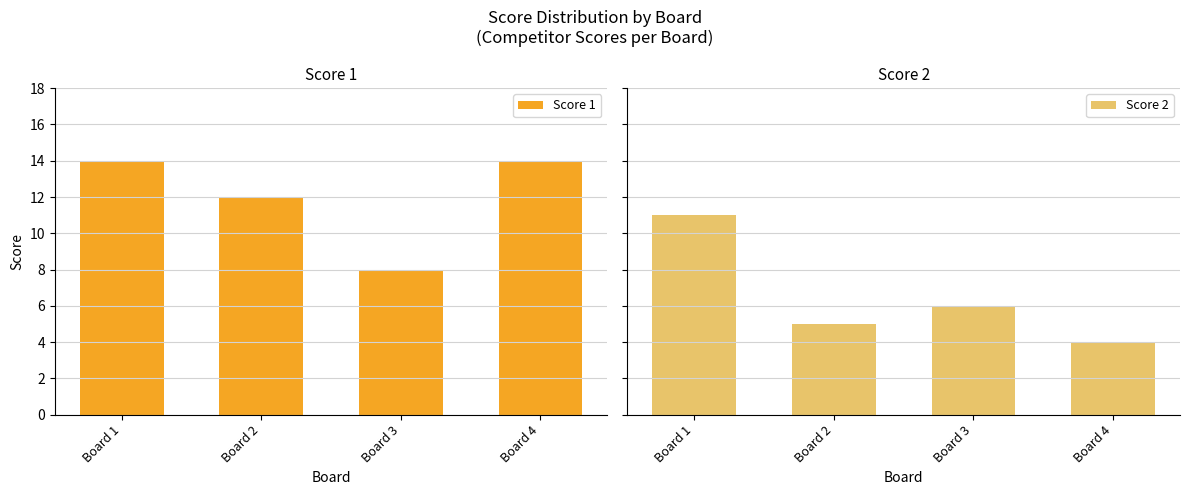

What is the value of the Score 2 bar at the 3rd from the left?

6